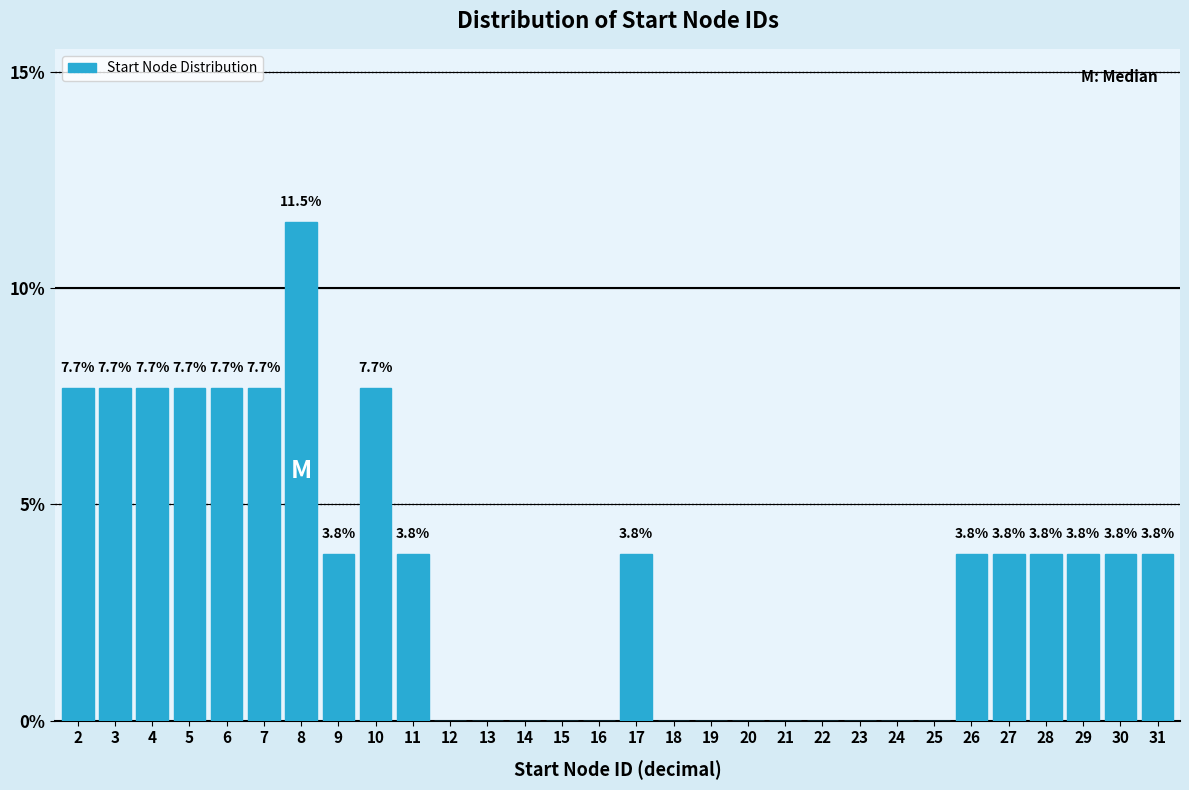

Reading left to right, transcribe all the data shown in this chart.

2=7.7	3=7.7	4=7.7	5=7.7	6=7.7	7=7.7	8=11.5	9=3.8	10=7.7	11=3.8	12=0.0	13=0.0	14=0.0	15=0.0	16=0.0	17=3.8	18=0.0	19=0.0	20=0.0	21=0.0	22=0.0	23=0.0	24=0.0	25=0.0	26=3.8	27=3.8	28=3.8	29=3.8	30=3.8	31=3.8